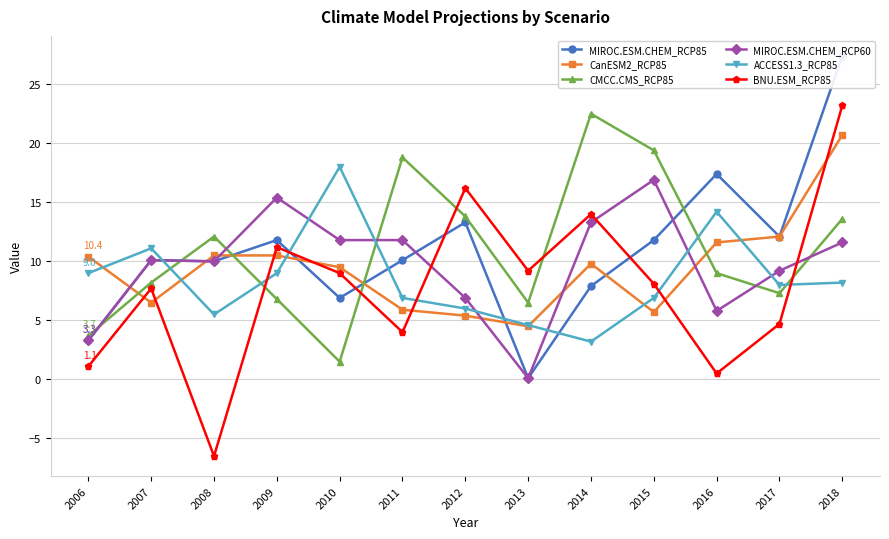

At which label is MIROC.ESM.CHEM_RCP85 closest to 13?

2012